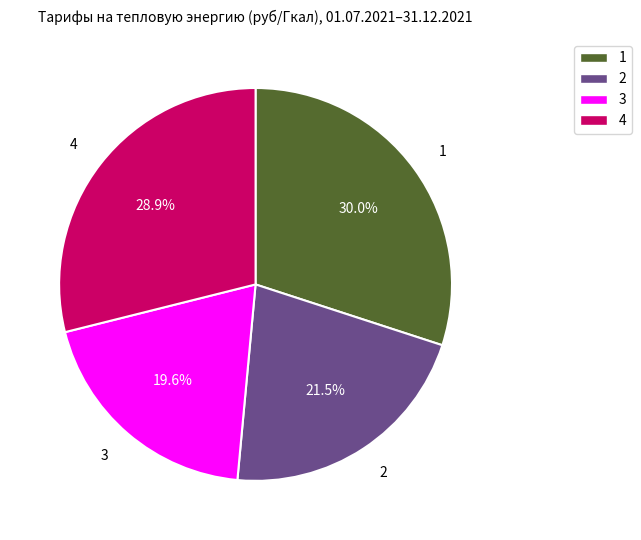

Count the number of slices in the pie.

4